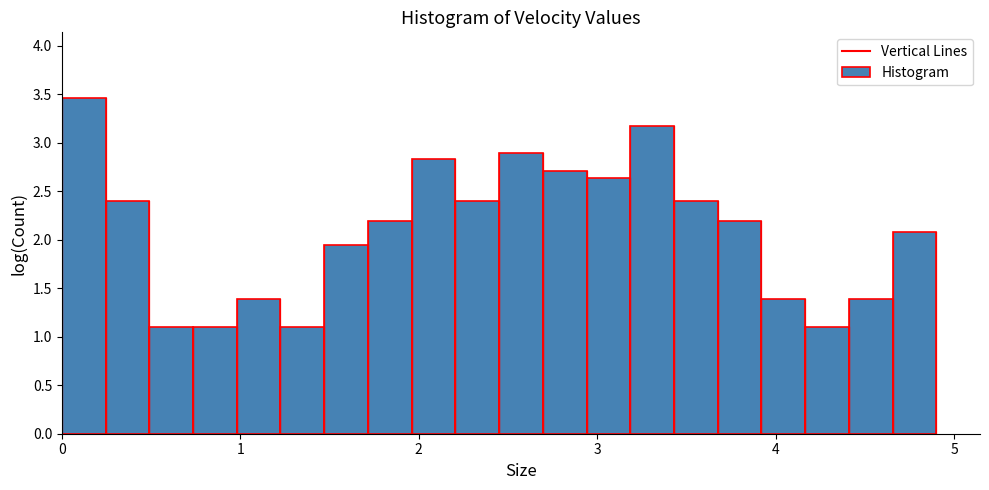

Around what value on the x-axis is the tallest bar? Give the approximate position of its centre, as read against the axis.

0.1